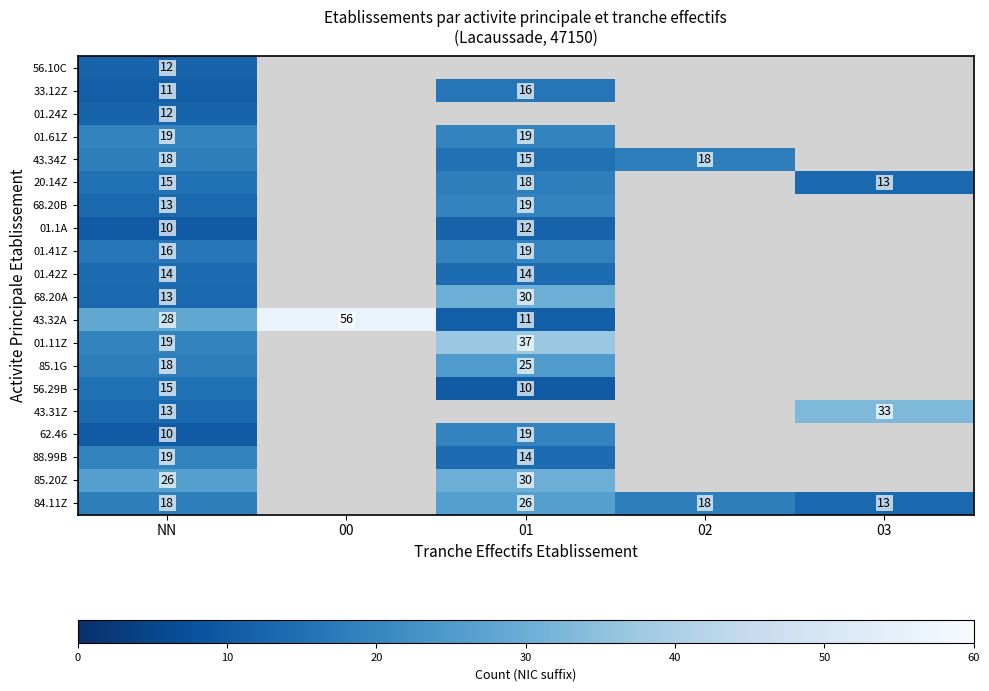

The 88.99B series shows 21 at 01. True or false?

False